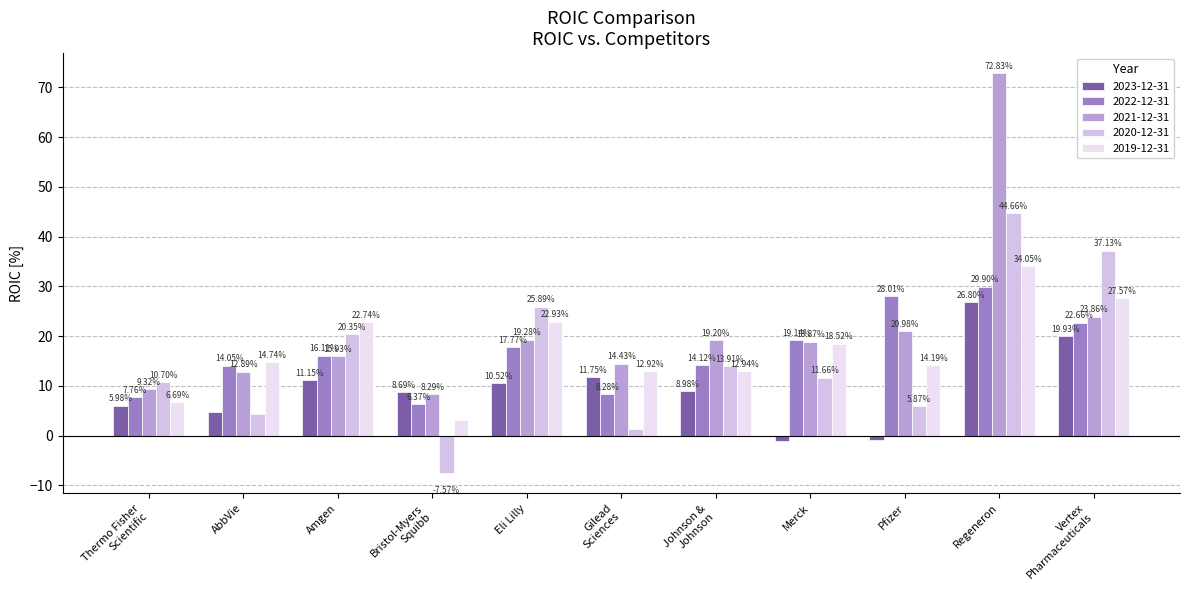

True or false: 2021-12-31 has a value of 3.0 at Thermo Fisher
Scientific.

False